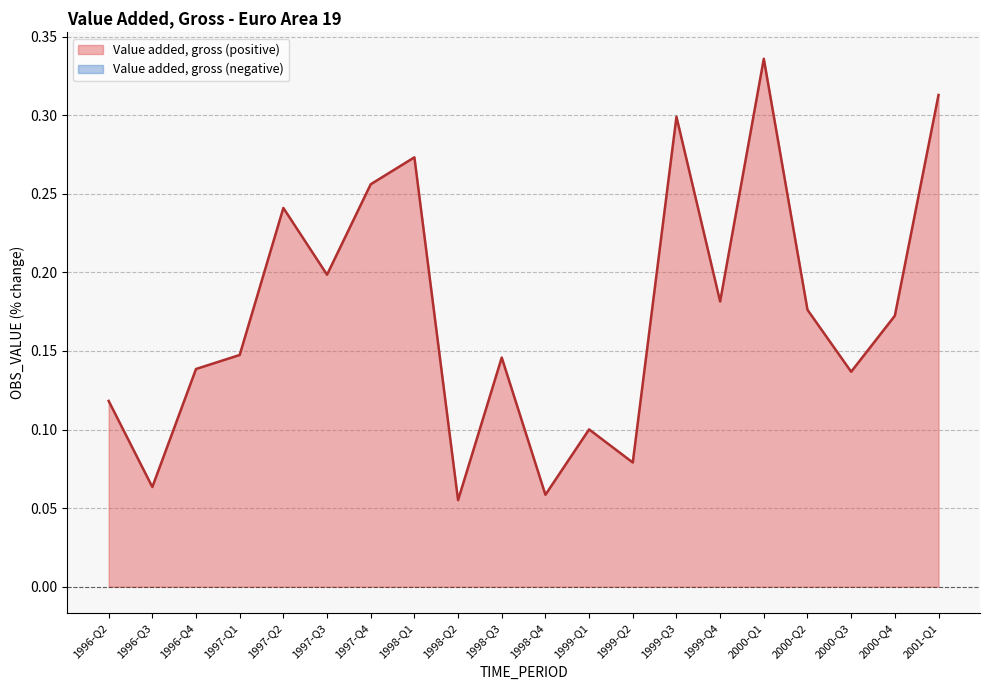

List the labels in order of value, smallest first.

1998-Q2, 1998-Q4, 1996-Q3, 1999-Q2, 1999-Q1, 1996-Q2, 2000-Q3, 1996-Q4, 1998-Q3, 1997-Q1, 2000-Q4, 2000-Q2, 1999-Q4, 1997-Q3, 1997-Q2, 1997-Q4, 1998-Q1, 1999-Q3, 2001-Q1, 2000-Q1